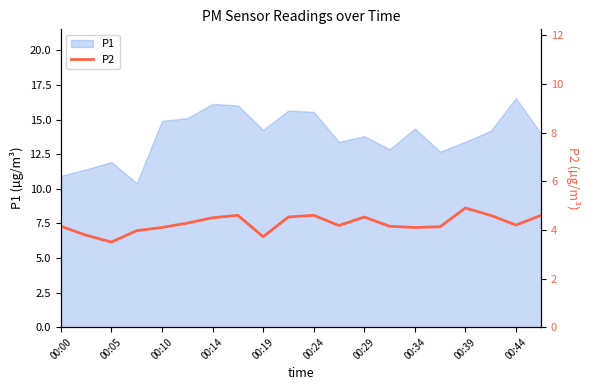

True or false: P1 has a value of 14.3 at 00:34.

True